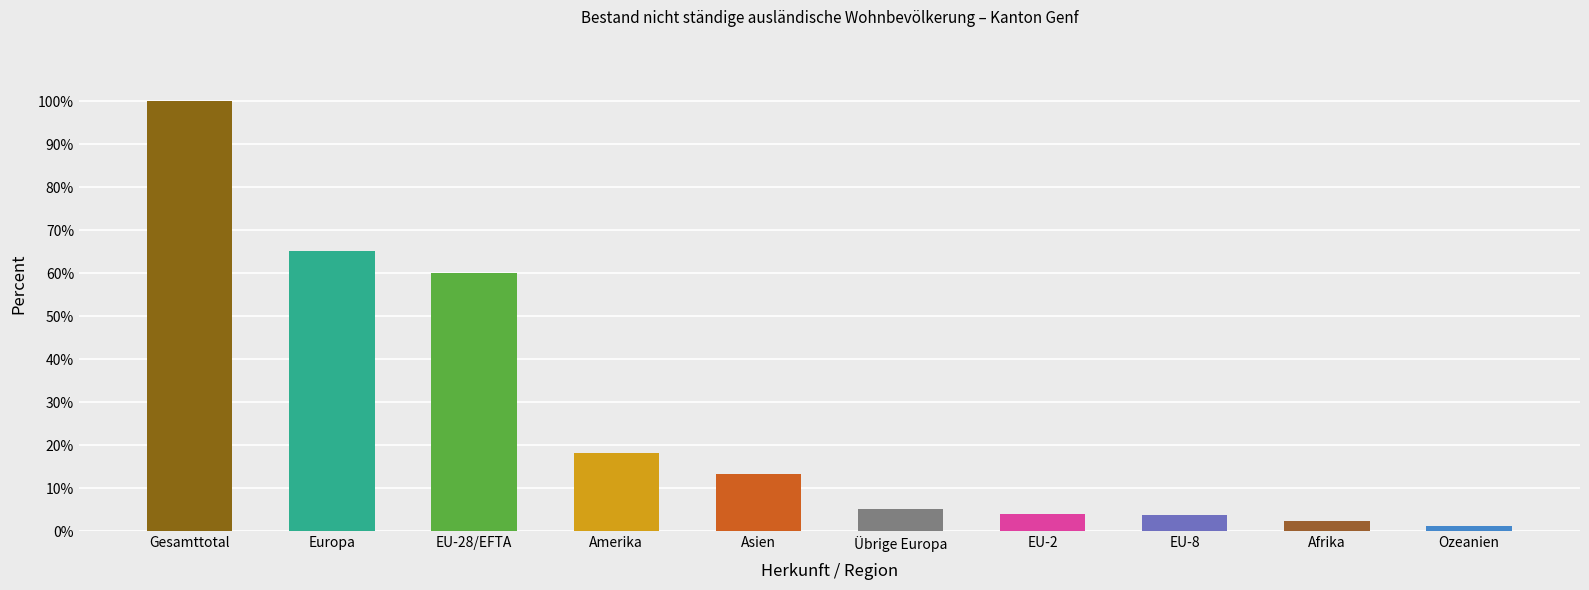

What is the label of the 1st bar from the left?

Gesamttotal